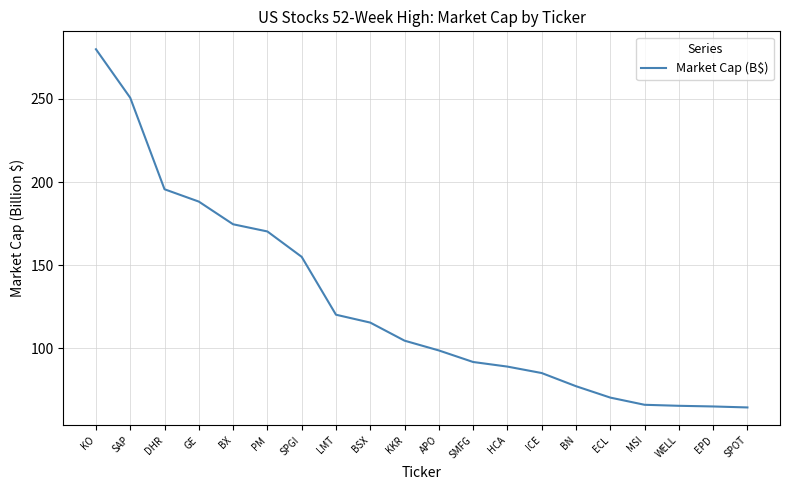

The value at ECL is 70.5. True or false?

True